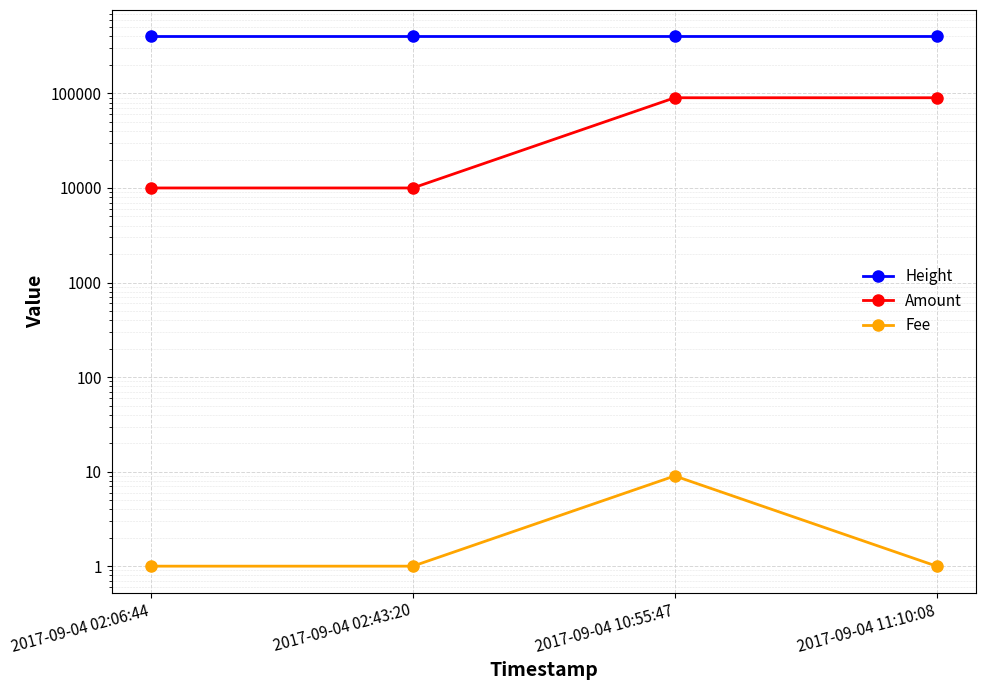

Reading right to left, extract all data points from this chart.

Height: 2017-09-04 11:10:08=400117	2017-09-04 10:55:47=400112	2017-09-04 02:43:20=399993	2017-09-04 02:06:44=399983
Amount: 2017-09-04 11:10:08=89997	2017-09-04 10:55:47=89998	2017-09-04 02:43:20=9999	2017-09-04 02:06:44=10000
Fee: 2017-09-04 11:10:08=1	2017-09-04 10:55:47=9	2017-09-04 02:43:20=1	2017-09-04 02:06:44=1